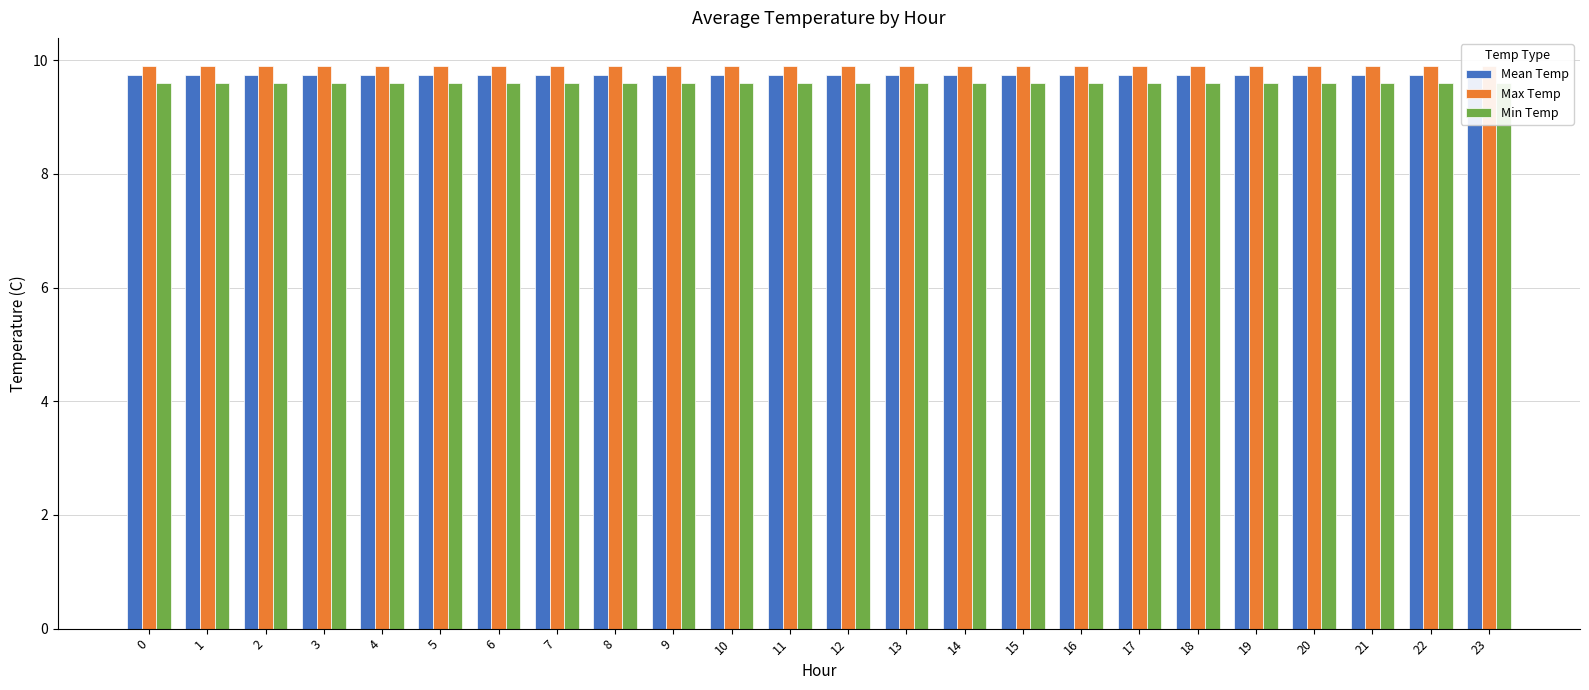

What are all the series names shown in the legend?

Mean Temp, Max Temp, Min Temp